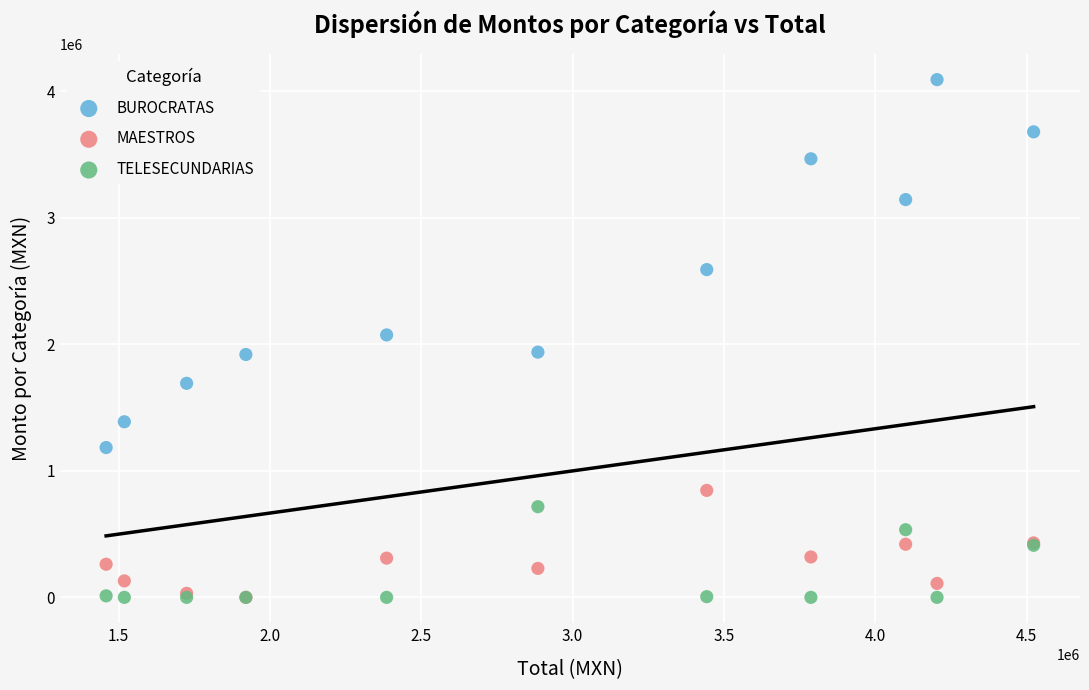

Which series has the widest spread of Y values?

BUROCRATAS